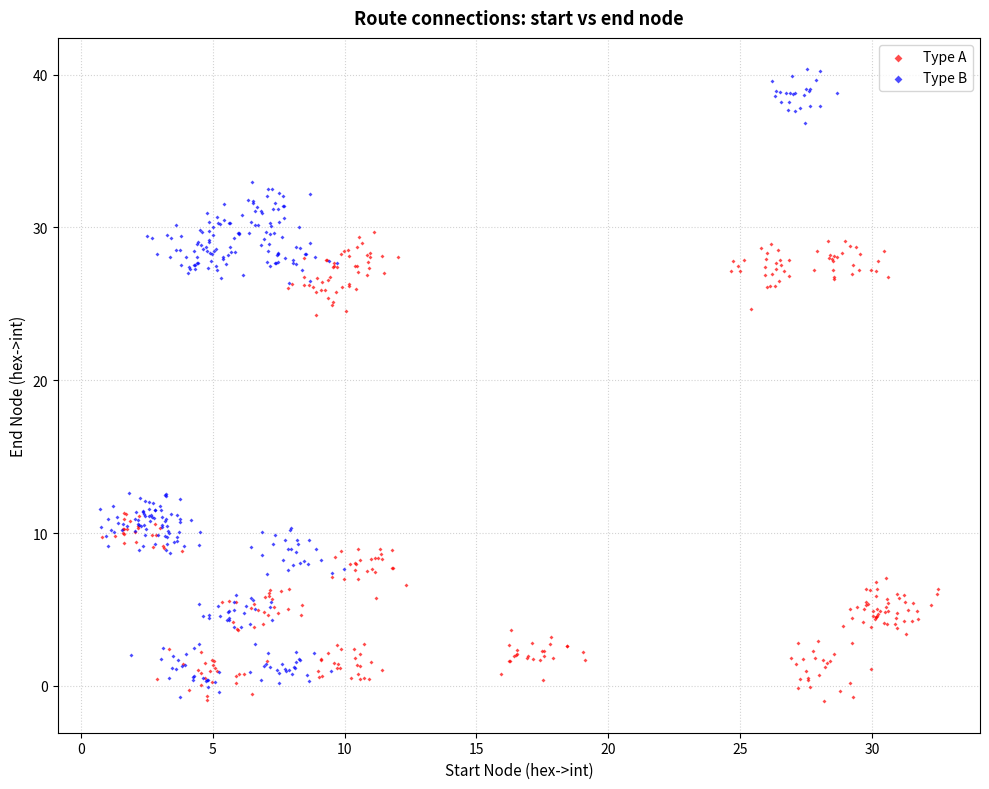

Which series reaches the maximum Y coordinate?

Type B